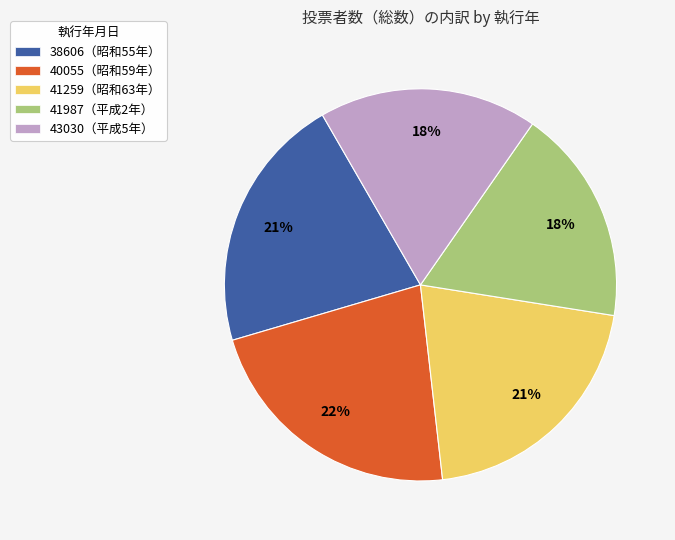

Which has a higher value, 40055（昭和59年） or 41259（昭和63年）?

40055（昭和59年）